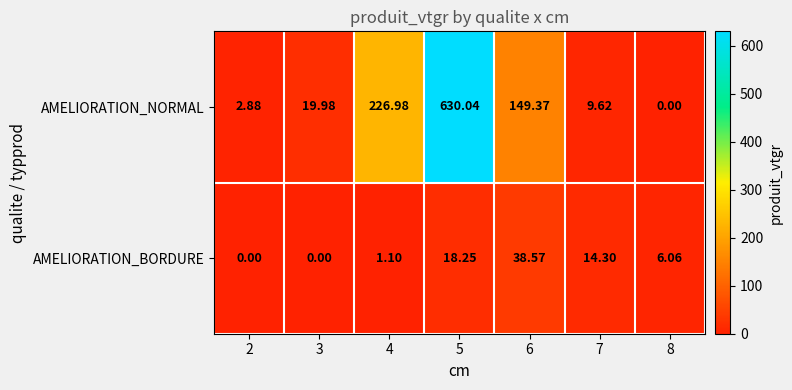

Which series has the largest total across all categories?

AMELIORATION_NORMAL